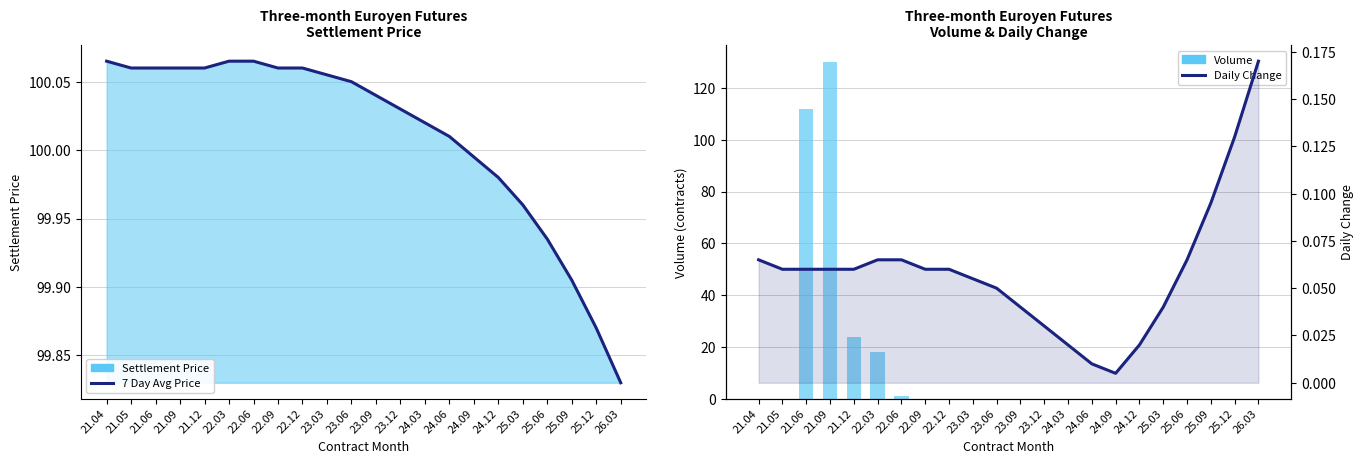

Reading left to right, list all the values displayed in this chart.

7 Day Avg Price: 100.1	100.1	100.1	100.1	100.1	100.1	100.1	100.1	100.1	100.1	100.0	100.0	100.0	100.0	100.0	100.0	100.0	100.0	99.9	99.9	99.9	99.8
Volume: 0.0	0.0	112.0	130.0	24.0	18.0	1.0	0.0	0.0	0.0	0.0	0.0	0.0	0.0	0.0	0.0	0.0	0.0	0.0	0.0	0.0	0.0
Daily Change: 0.1	0.1	0.1	0.1	0.1	0.1	0.1	0.1	0.1	0.1	0.1	0.0	0.0	0.0	0.0	0.0	0.0	0.0	0.1	0.1	0.1	0.2